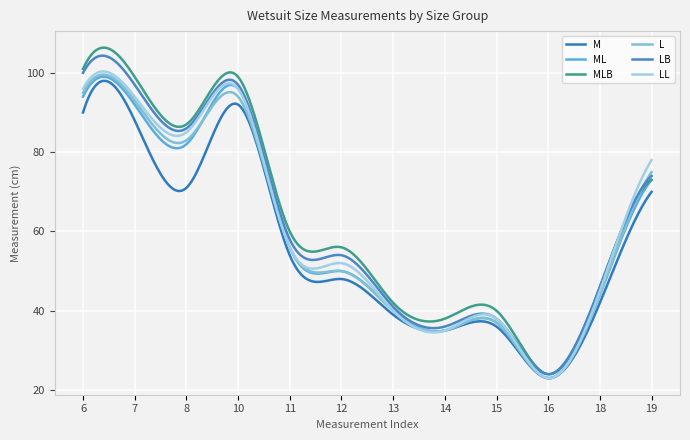

In MLB, how many points are higher than both neighbors (excluding endpoints)?

4